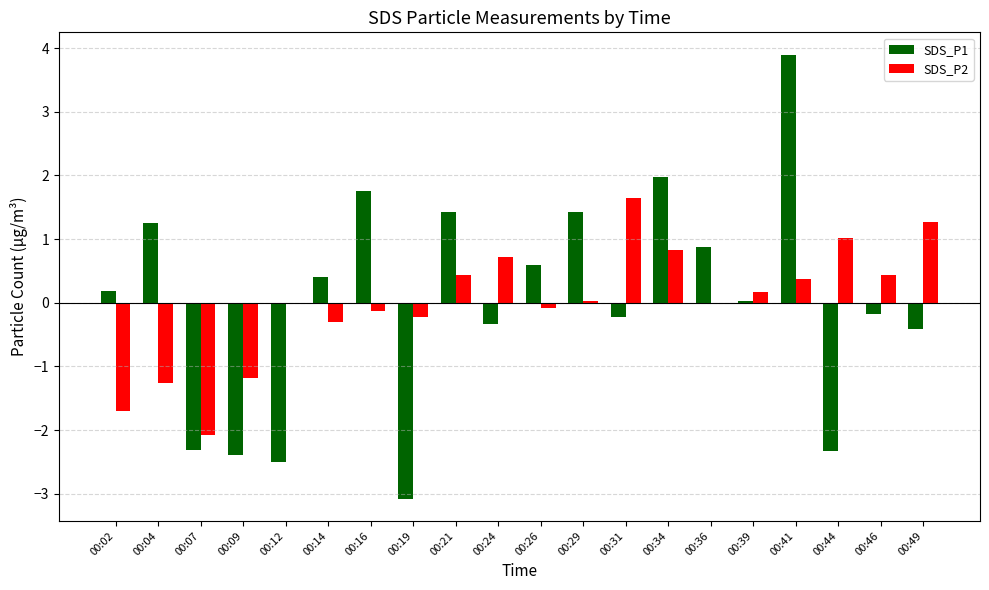

What is the highest value of the SDS_P2 series?

1.7